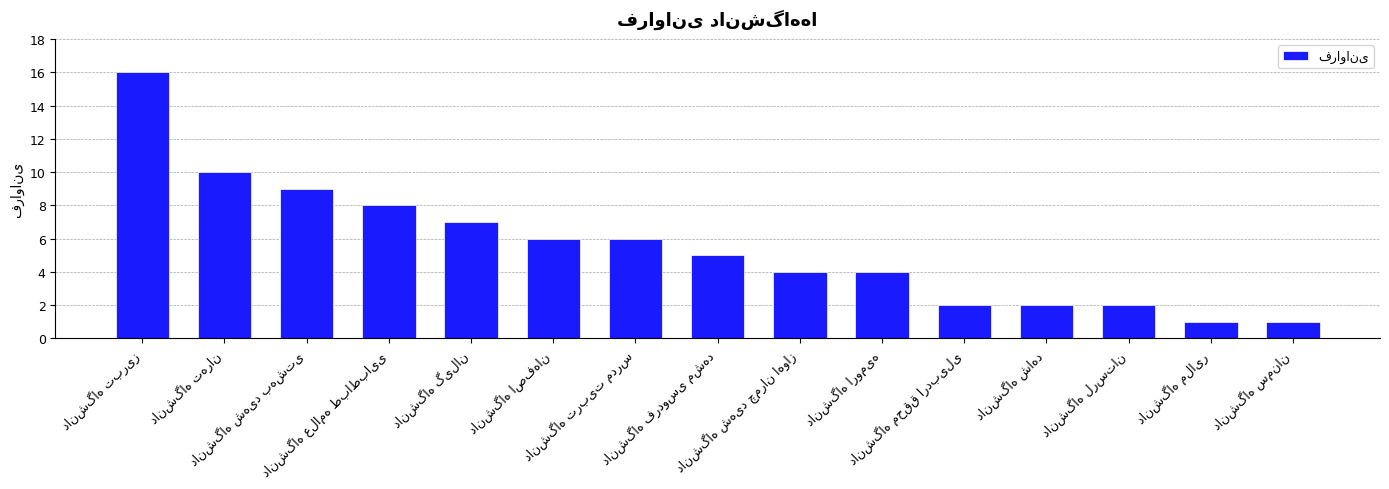

What is the sum of all values?

83